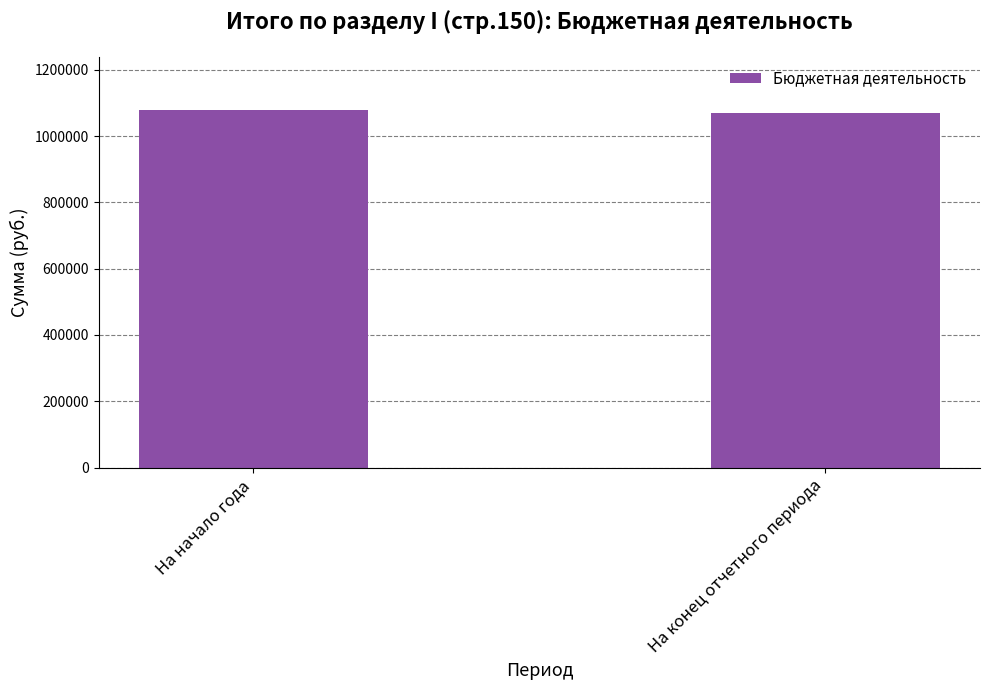

What is the sum of all values?

2147172.9